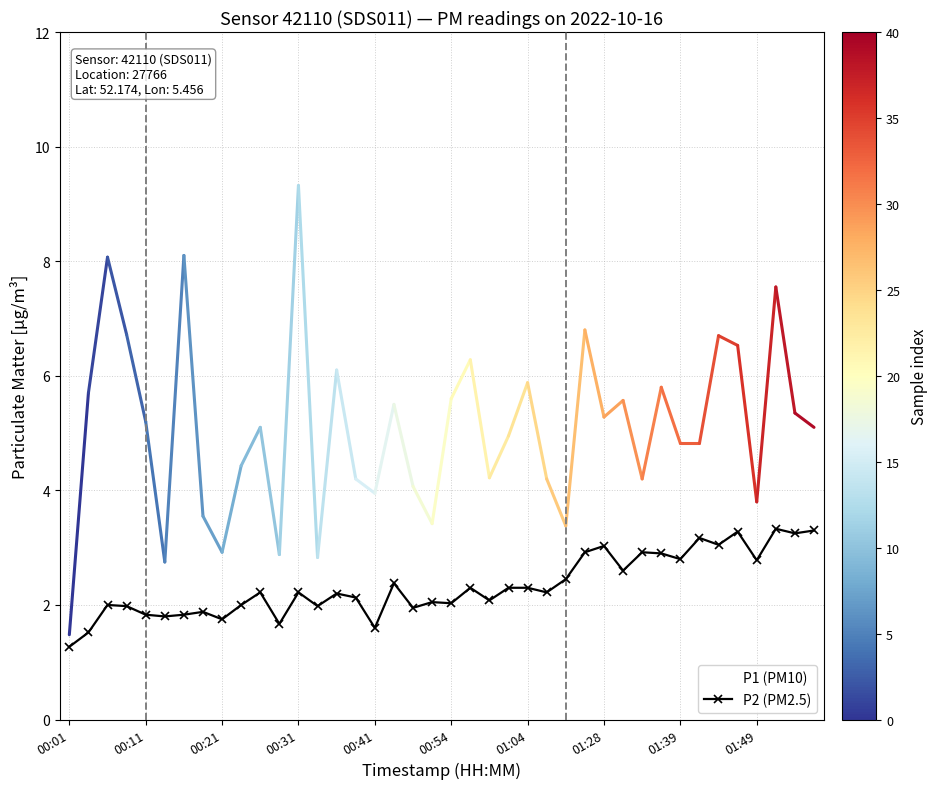

What is the minimum value for P1 (PM10)?

1.5